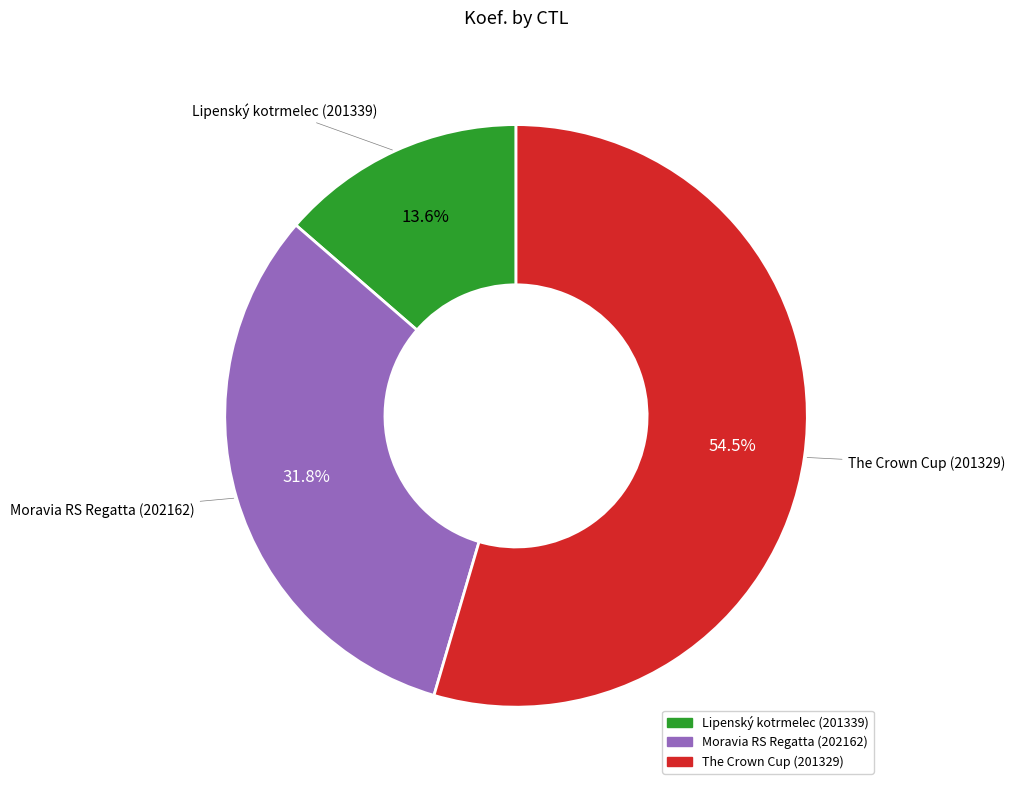

Is there any slice that represents more than half of the pie?

Yes